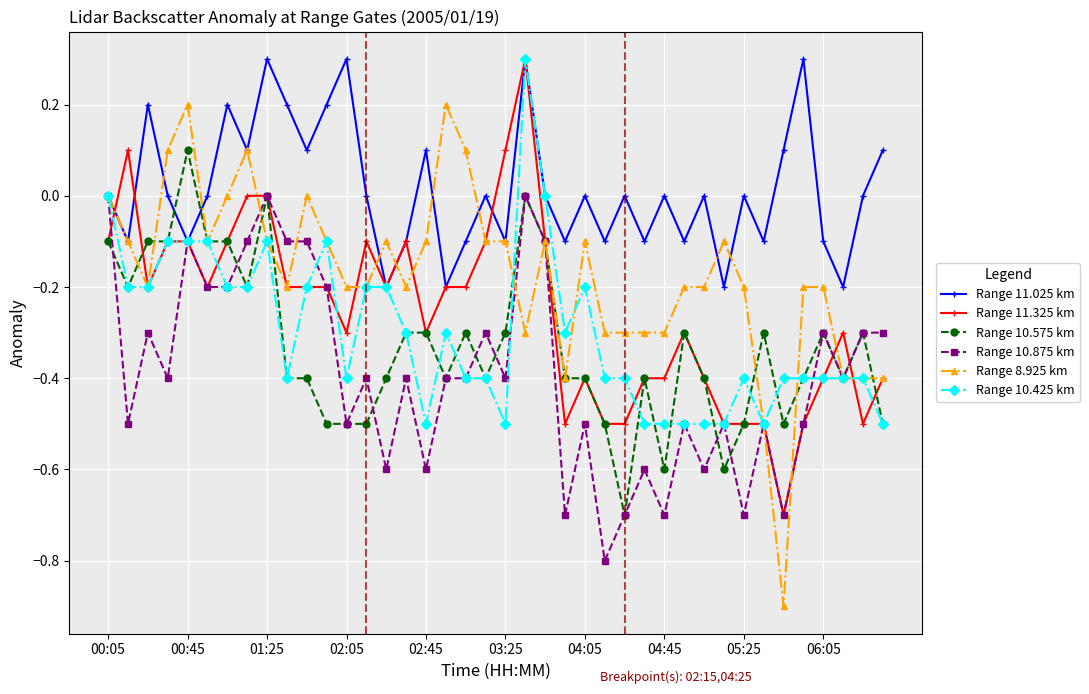

What is the smallest value displayed?

-0.9